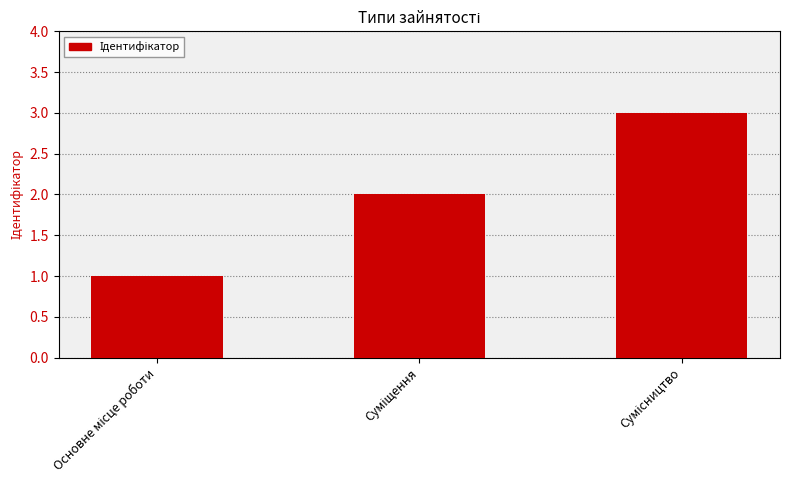

Reading right to left, transcribe all the data shown in this chart.

3	2	1